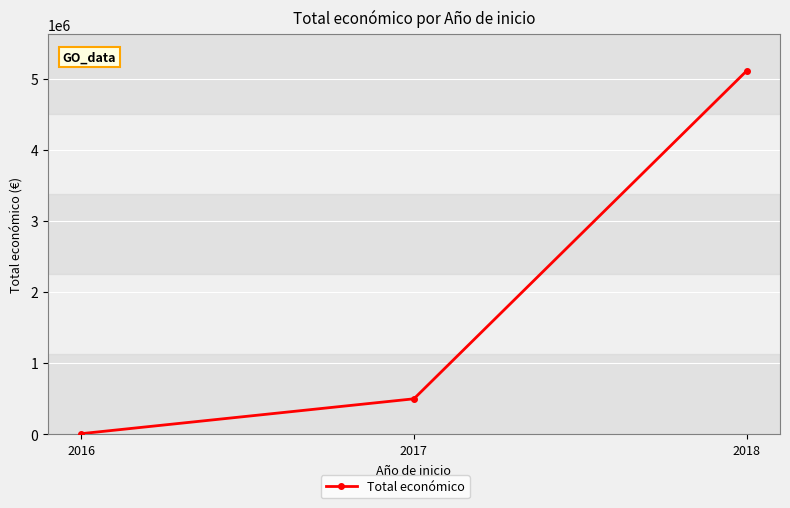

What is the value of the 1st point from the left?

7980